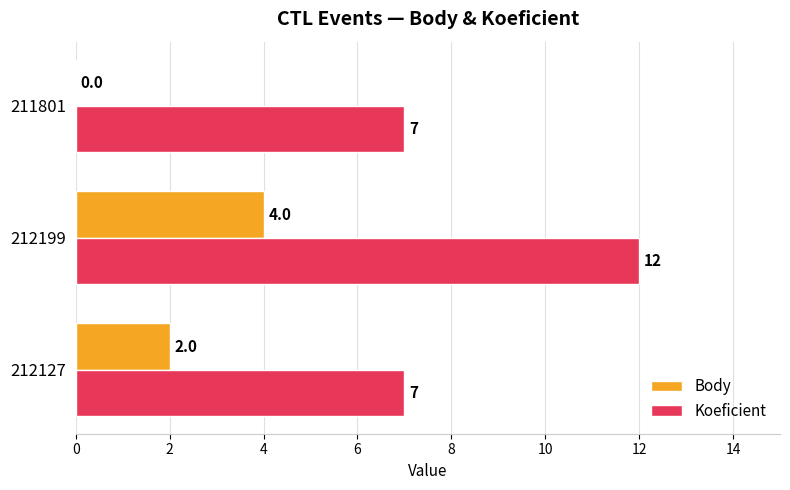

Is it true that Body equals 0 at 211801?

True